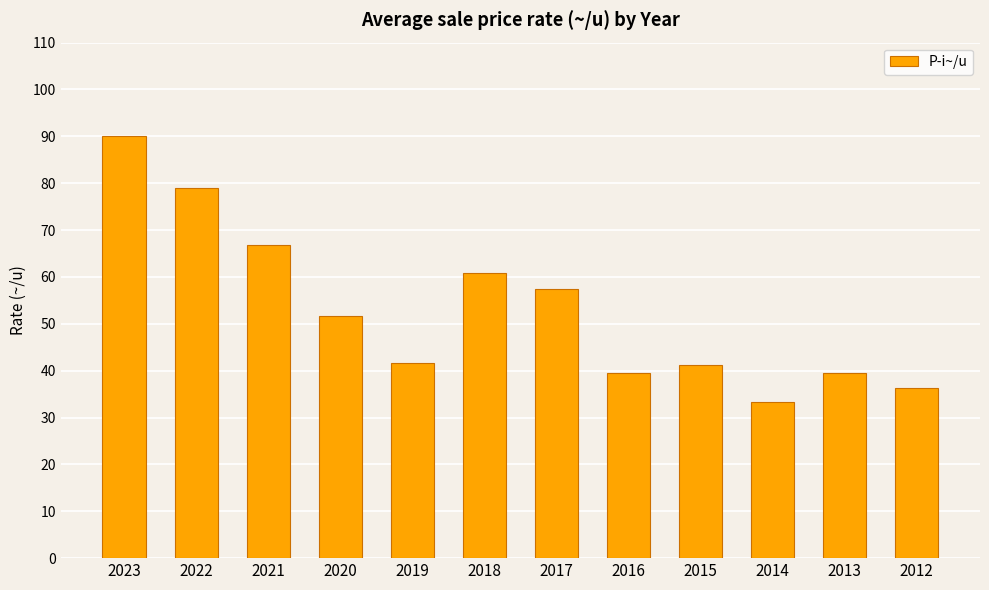

What is the sum of the values at 2023 and 2018?

150.8